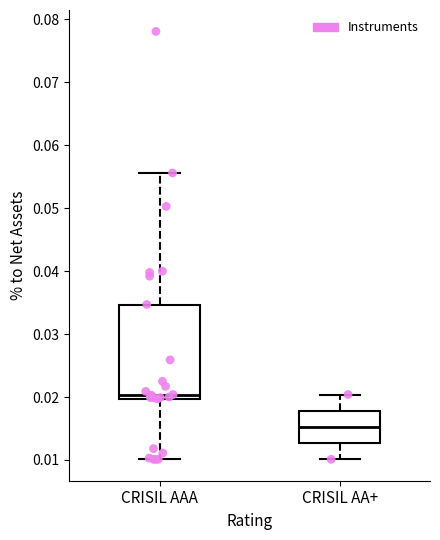

Reading left to right, transcribe this box plot: for each box, give where its median line is, the range the box spans, and where its two whiskers end, as read against the y-axis. The values are not printed on the chart, so give them approximately, as read against the axis.

CRISIL AAA: median 0.020 (just above the box's lower edge), box 0.020 to 0.035, whiskers 0.010 to 0.056
CRISIL AA+: median 0.015, box 0.013 to 0.018, whiskers 0.010 to 0.020